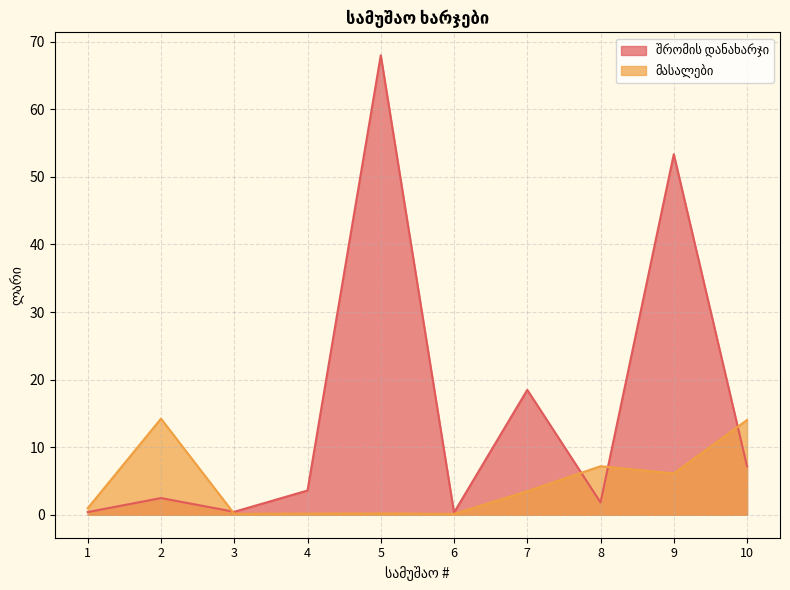

Is it true that შრომის დანახარჯი equals 0.6 at 1?

False